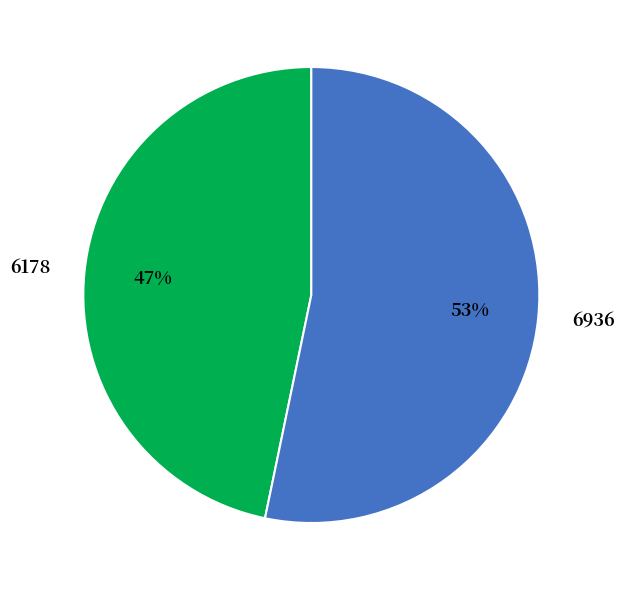

Which category has the smallest portion of the pie?

6178